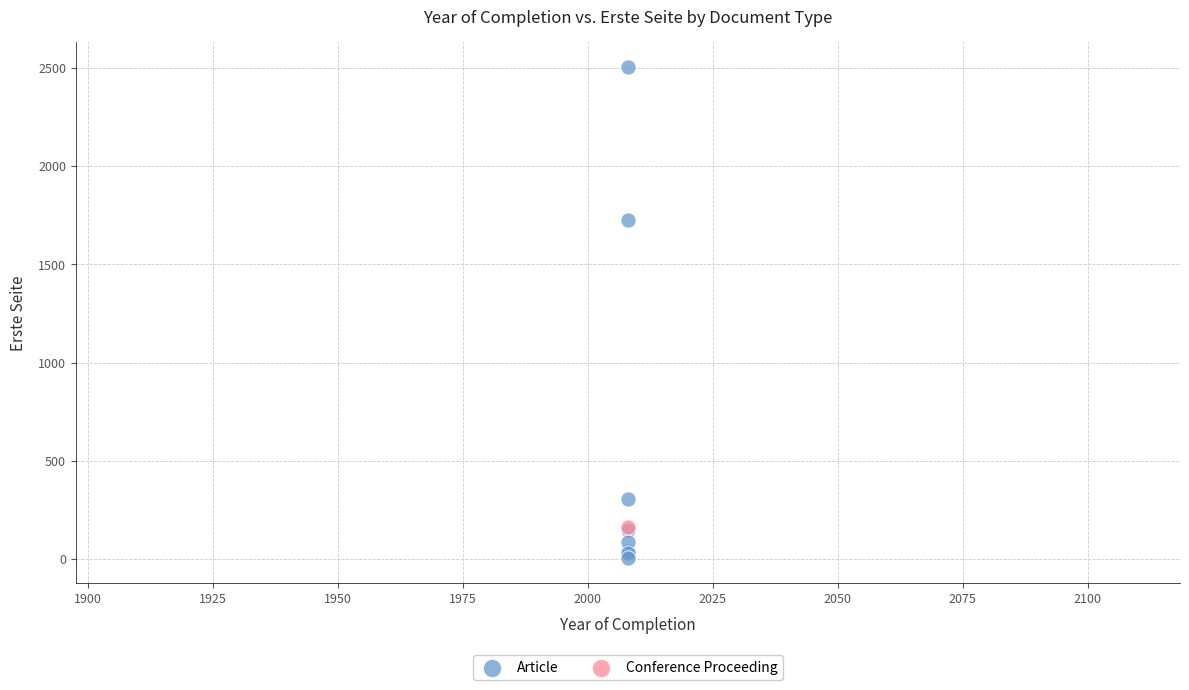

What are all the series names shown in the legend?

Article, Conference Proceeding